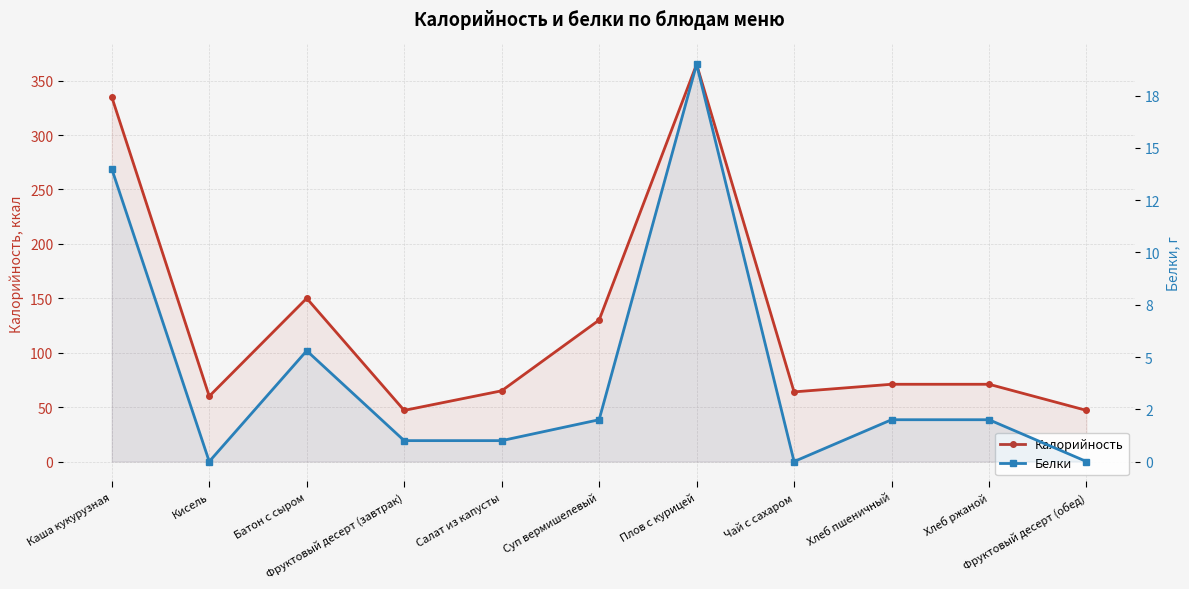

Reading left to right, transcribe all the data shown in this chart.

Калорийность: Каша кукурузная=335.0	Кисель=60.0	Батон с сыром=150.0	Фруктовый десерт (завтрак)=47.0	Салат из капусты=65.0	Суп вермишелевый=130.0	Плов с курицей=365.0	Чай с сахаром=64.0	Хлеб пшеничный=71.0	Хлеб ржаной=71.0	Фруктовый десерт (обед)=47.0
Белки: Каша кукурузная=14.0	Кисель=0.0	Батон с сыром=5.3	Фруктовый десерт (завтрак)=1.0	Салат из капусты=1.0	Суп вермишелевый=2.0	Плов с курицей=19.0	Чай с сахаром=0.0	Хлеб пшеничный=2.0	Хлеб ржаной=2.0	Фруктовый десерт (обед)=0.0